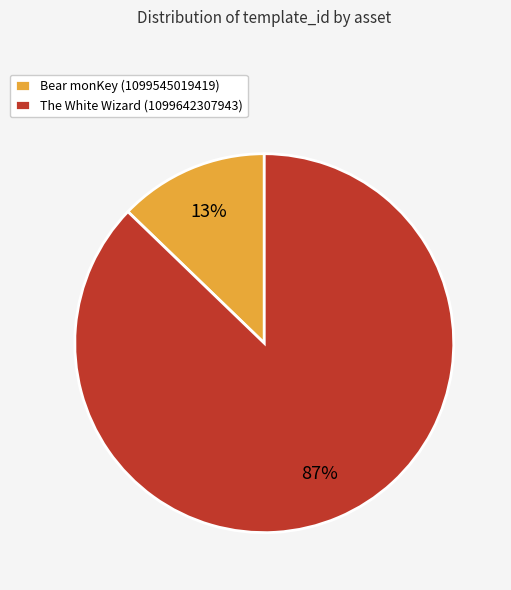

What is the smallest slice in the pie chart?

Bear monKey (1099545019419)